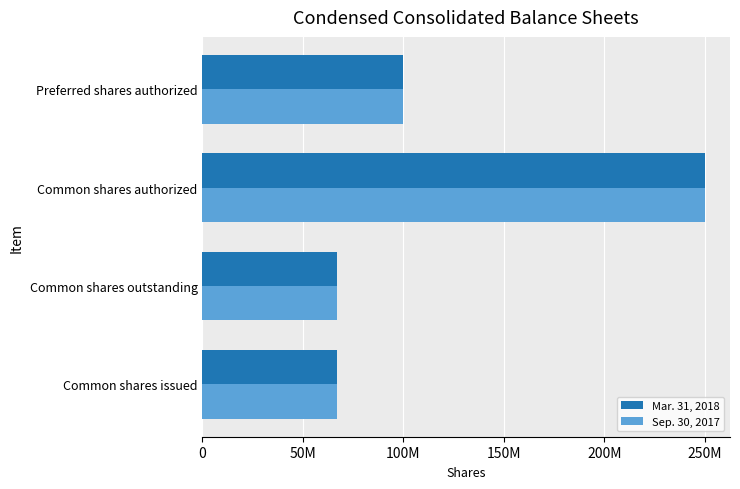

How many Sep. 30, 2017 values are between 67007199 and 250000000?

4